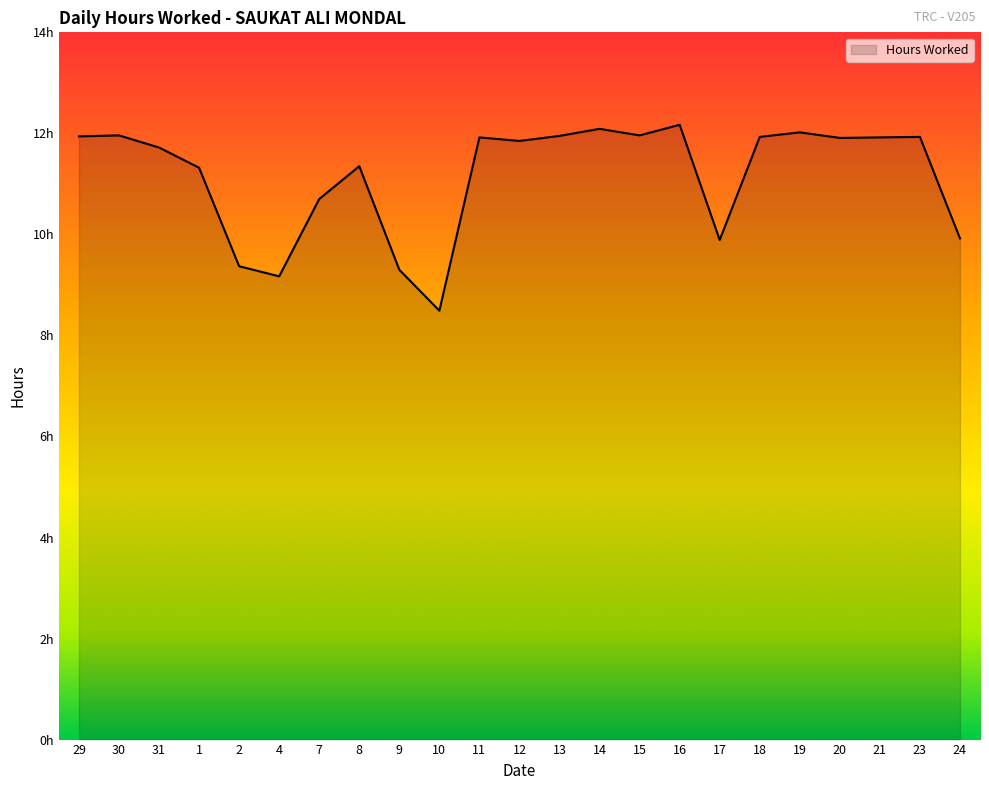

Does the chart have visible grid lines?

No